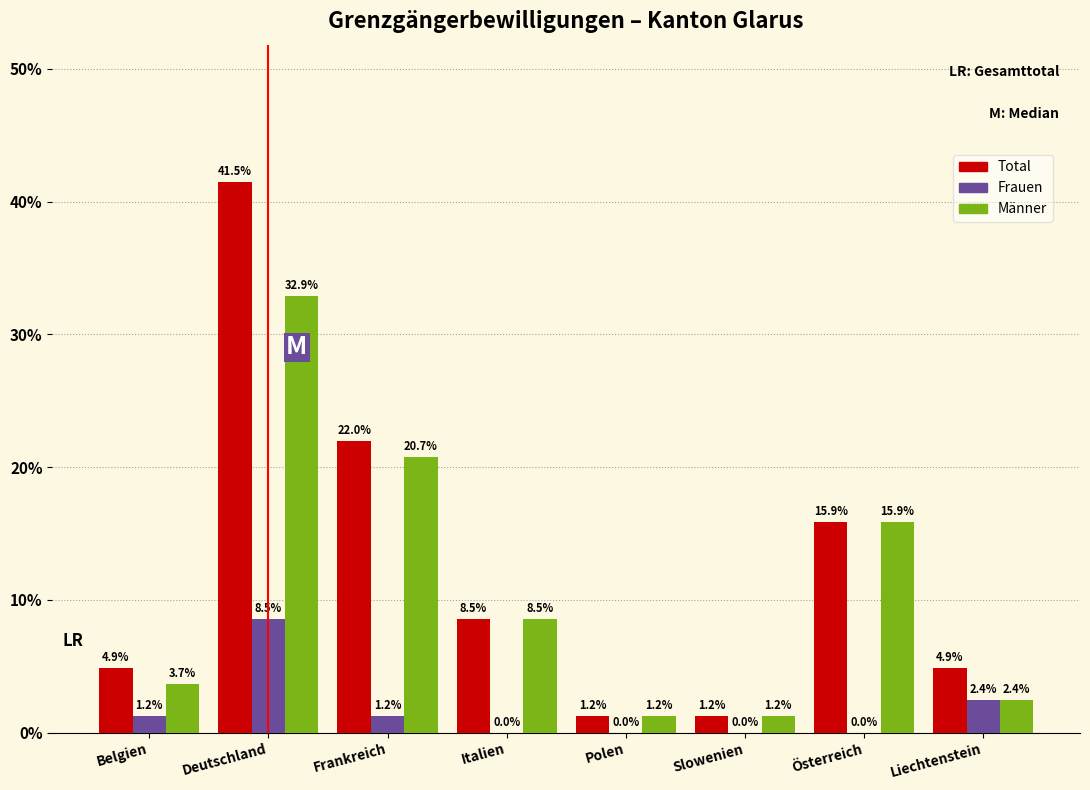

Reading left to right, transcribe all the data shown in this chart.

Total: Belgien=4.9	Deutschland=41.5	Frankreich=22.0	Italien=8.5	Polen=1.2	Slowenien=1.2	Österreich=15.9	Liechtenstein=4.9
Frauen: Belgien=1.2	Deutschland=8.5	Frankreich=1.2	Italien=0.0	Polen=0.0	Slowenien=0.0	Österreich=0.0	Liechtenstein=2.4
Männer: Belgien=3.7	Deutschland=32.9	Frankreich=20.7	Italien=8.5	Polen=1.2	Slowenien=1.2	Österreich=15.9	Liechtenstein=2.4